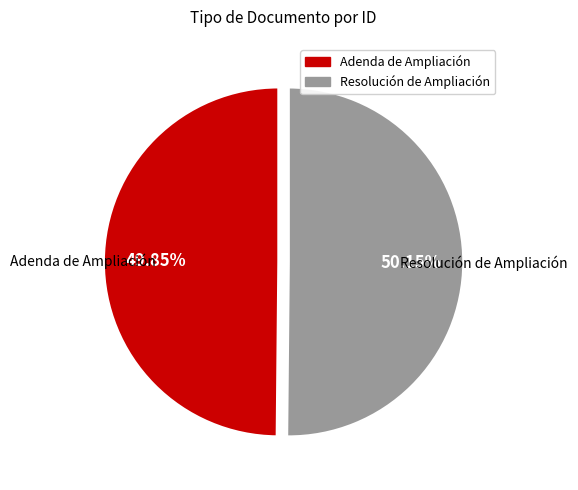

True or false: Resolución de Ampliación accounts for 50% of the total.

True